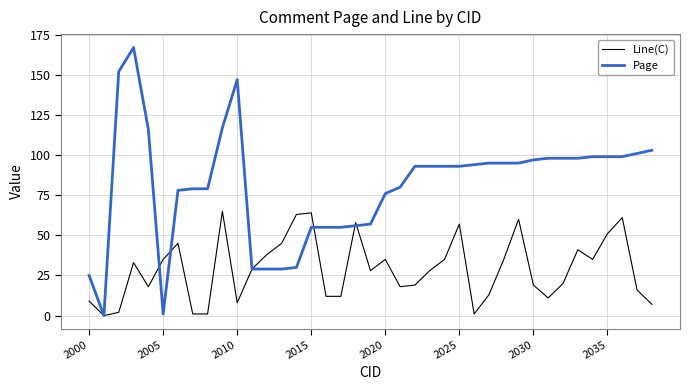

Which series has the largest range (max minus min)?

Page